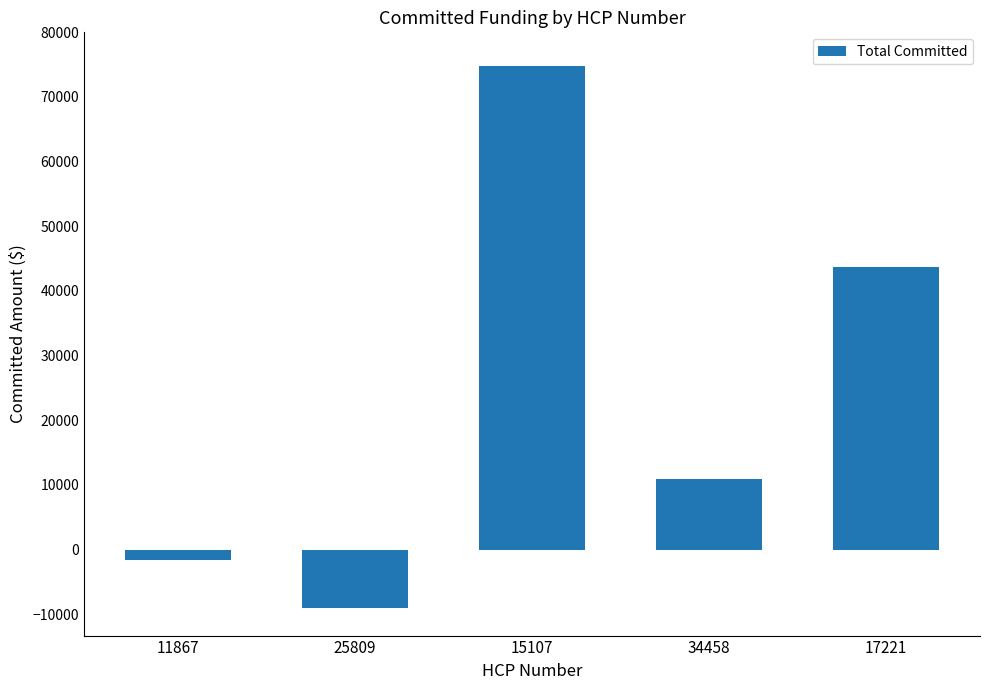

How many bars are there in total?

5